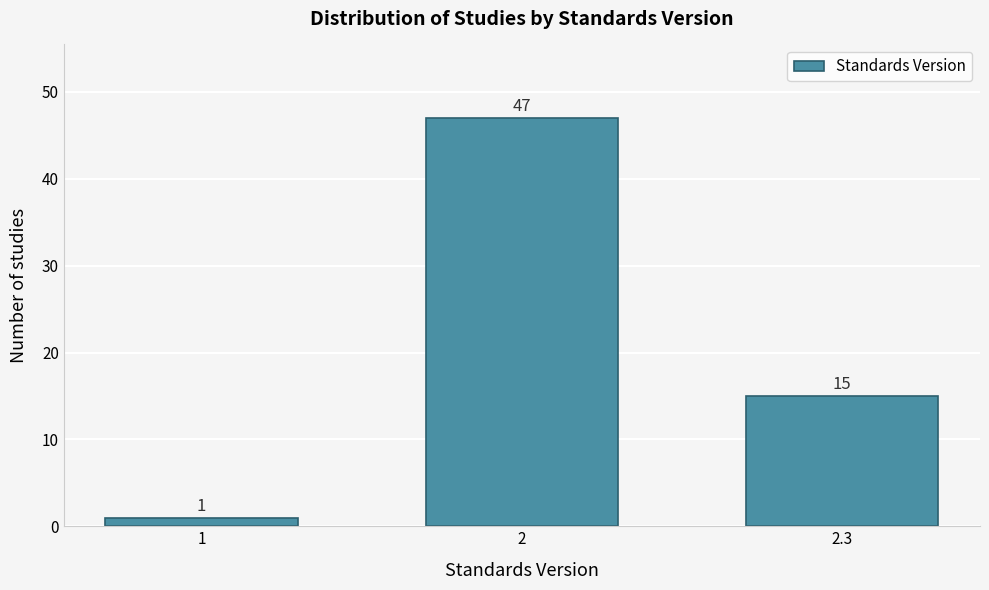

Reading left to right, what are all the values shown in this chart?

1	47	15